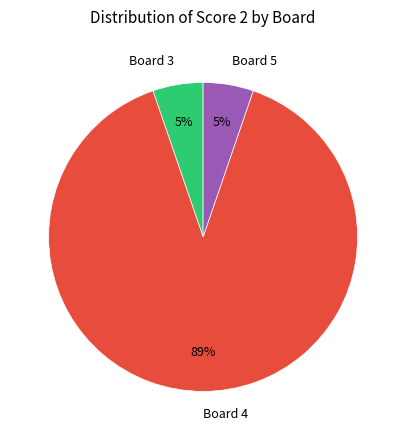

Count the number of slices in the pie.

3